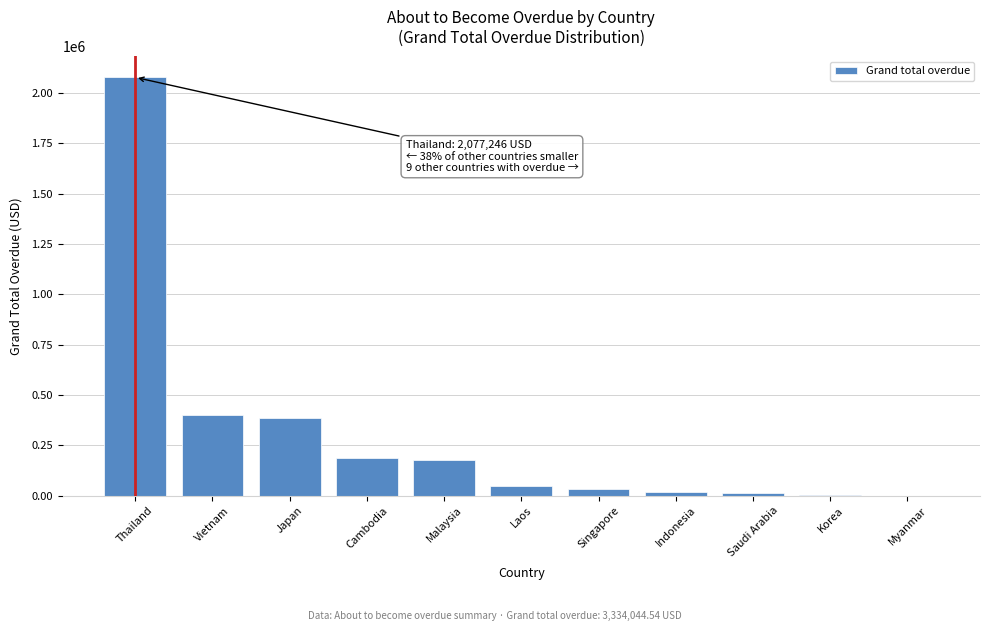

What is the change in value from Vietnam to Laos?

-355819.1